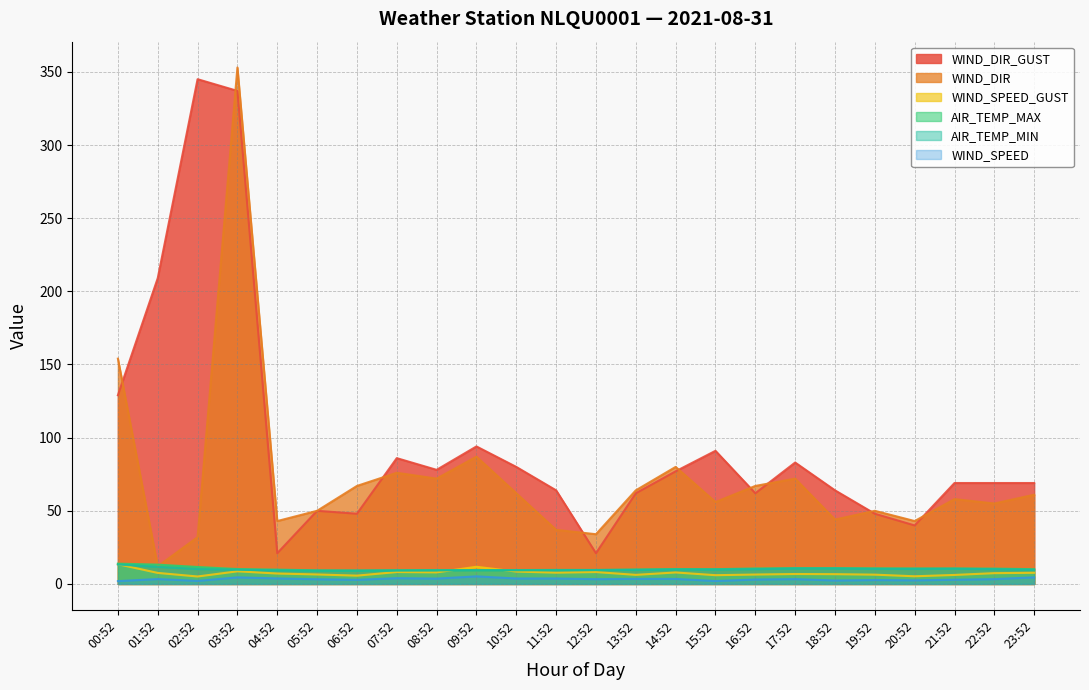

Reading left to right, transcribe all the data shown in this chart.

AIR_TEMP_MAX: 13.9	13.2	11.6	10.2	9.8	9.3	9.2	9.4	9.5	9.5	9.5	9.6	9.6	9.9	10.2	10.1	10.6	10.8	10.8	10.7	10.6	10.6	10.5	10.1
AIR_TEMP_MIN: 13.3	11.7	10.2	9.8	9.3	9.1	9.1	9.2	9.3	9.4	9.4	9.4	9.5	9.6	9.9	9.9	10.1	10.6	10.6	10.3	10.3	10.4	10.1	9.7
WIND_SPEED_GUST: 13.5	7.6	5.1	8.6	7.1	6.5	5.7	8.1	7.9	11.7	8.5	7.7	8.1	6.2	7.9	6.0	6.4	6.8	6.7	6.4	5.2	6.2	7.4	7.6
WIND_SPEED: 1.9	3.4	2.1	4.5	3.8	3.2	2.8	3.9	3.7	5.2	3.8	3.8	3.3	3.5	3.4	2.0	3.0	3.3	2.4	2.7	2.5	2.9	3.3	4.5
WIND_DIR_GUST: 129.0	209.0	345.0	337.0	21.0	50.0	48.0	86.0	78.0	94.0	80.0	64.0	21.0	62.0	77.0	91.0	62.0	83.0	64.0	48.0	40.0	69.0	69.0	69.0
WIND_DIR: 154.0	12.0	32.0	353.0	43.0	50.0	67.0	76.0	72.0	87.0	62.0	37.0	34.0	64.0	80.0	56.0	67.0	72.0	44.0	50.0	43.0	58.0	55.0	61.0